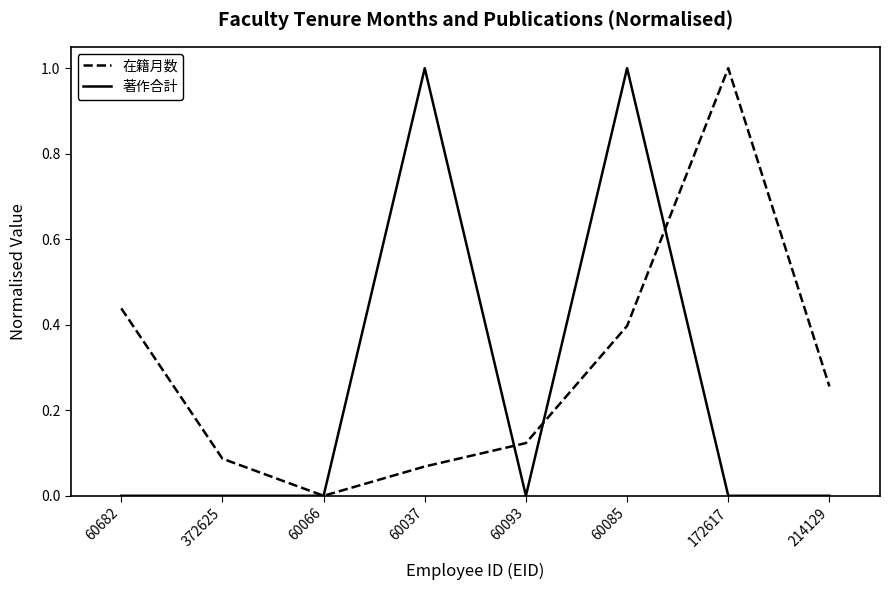

How many interior local peaks does the 在籍月数 series have?

1